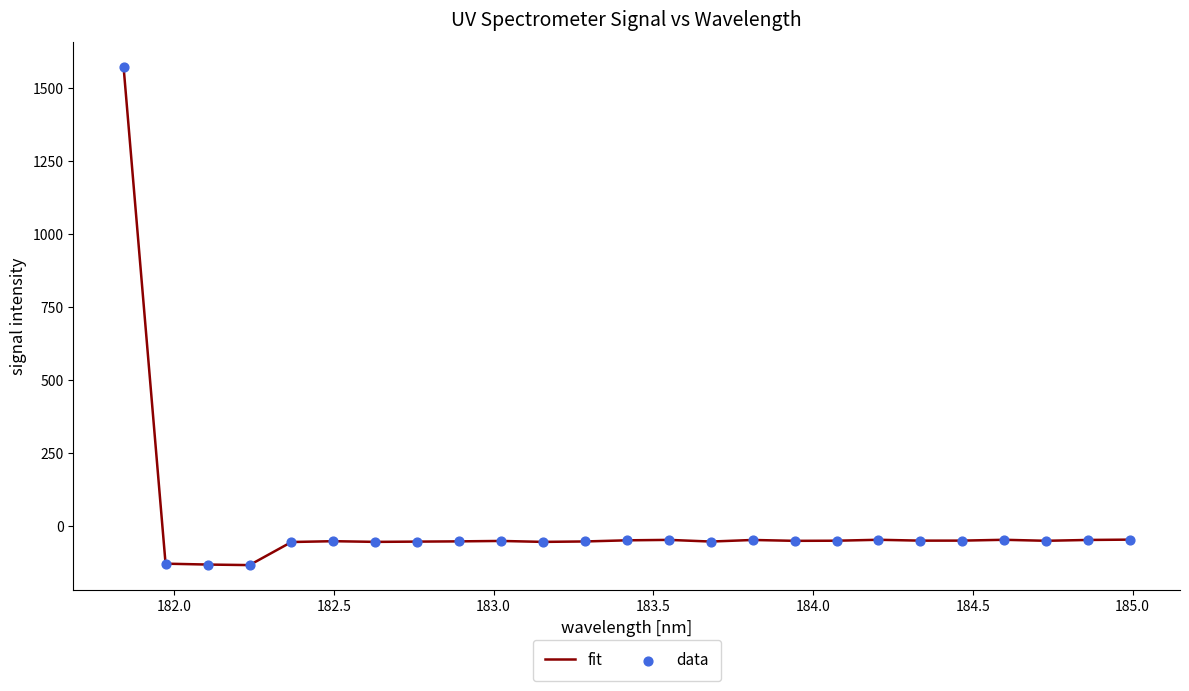

What is the difference between the maximum and minimum values?

1705.5